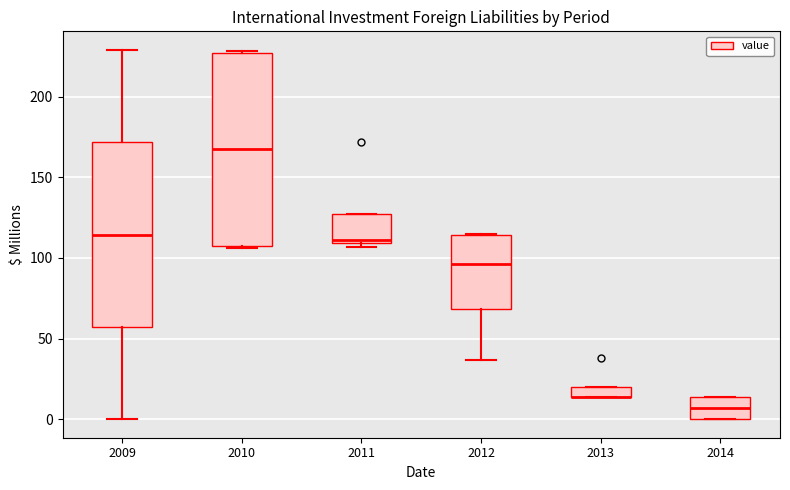

Where does the lower whisker of the box at x = 2009 end on the y-axis? The values are not printed on the chart, so give them approximately, as read against the axis.

0